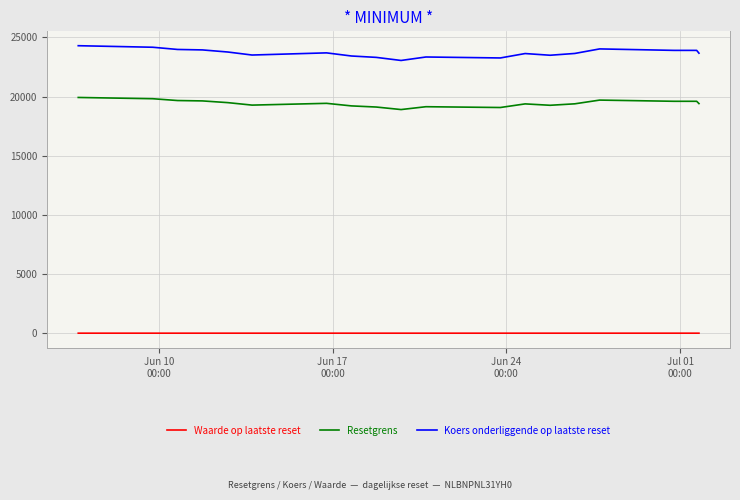

Which series has the largest total across all categories?

Koers onderliggende op laatste reset